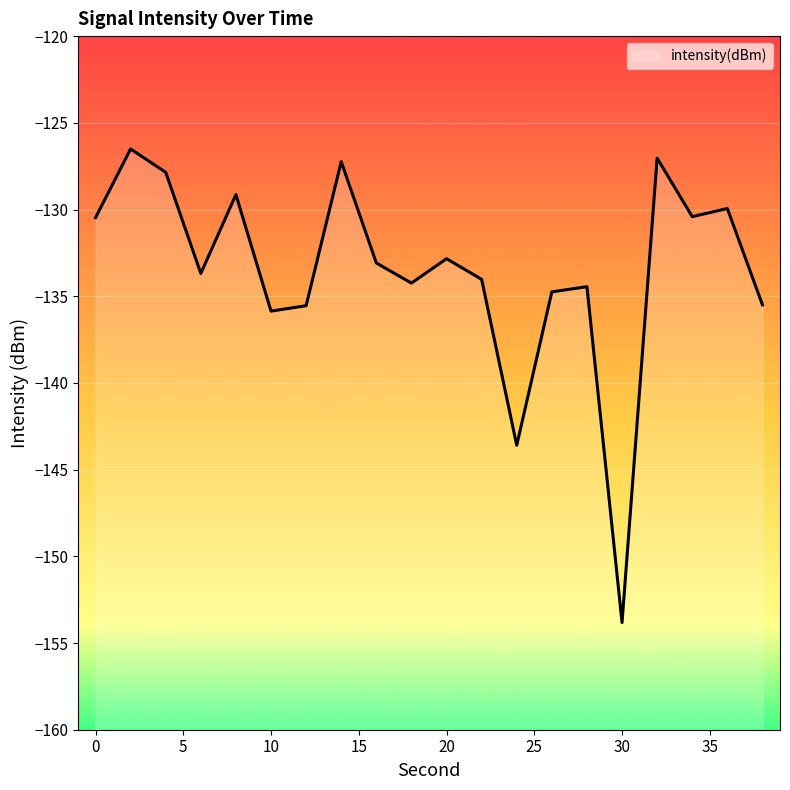

What is the maximum value shown in the chart?

-126.5